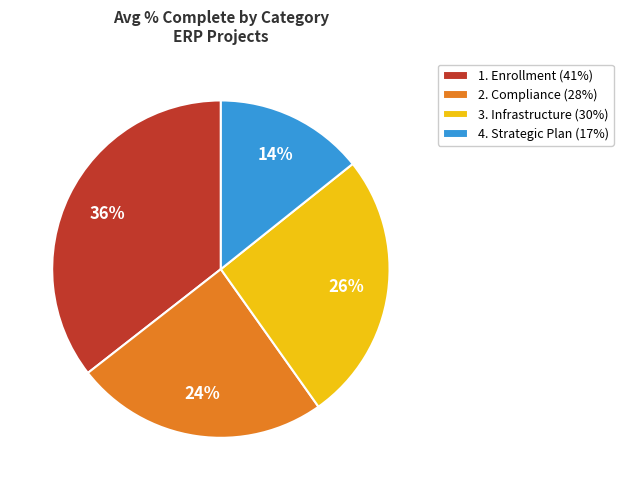

How many slices are in this pie chart?

4